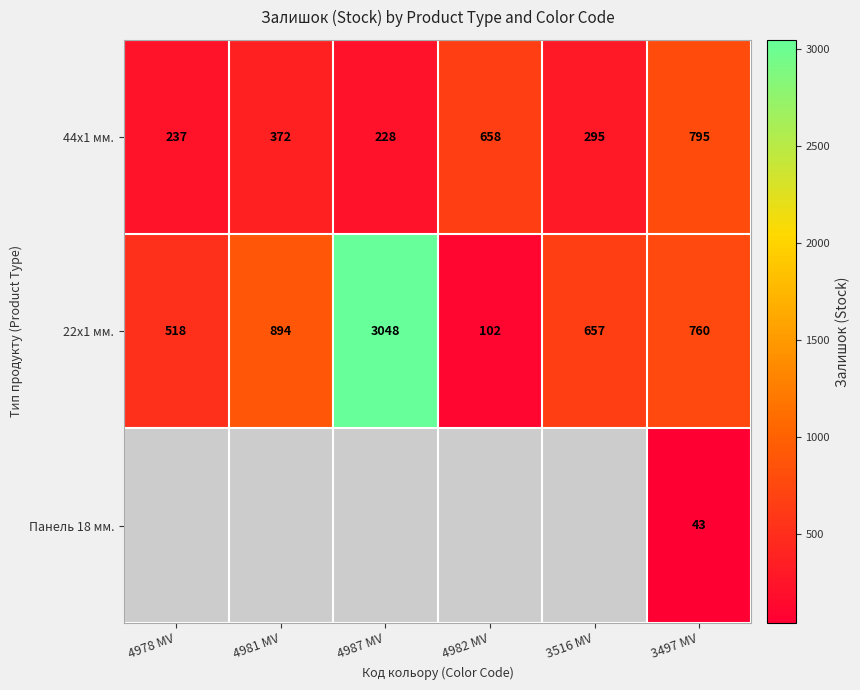

At which label is 44x1 мм. closest to 511?

4981 MV